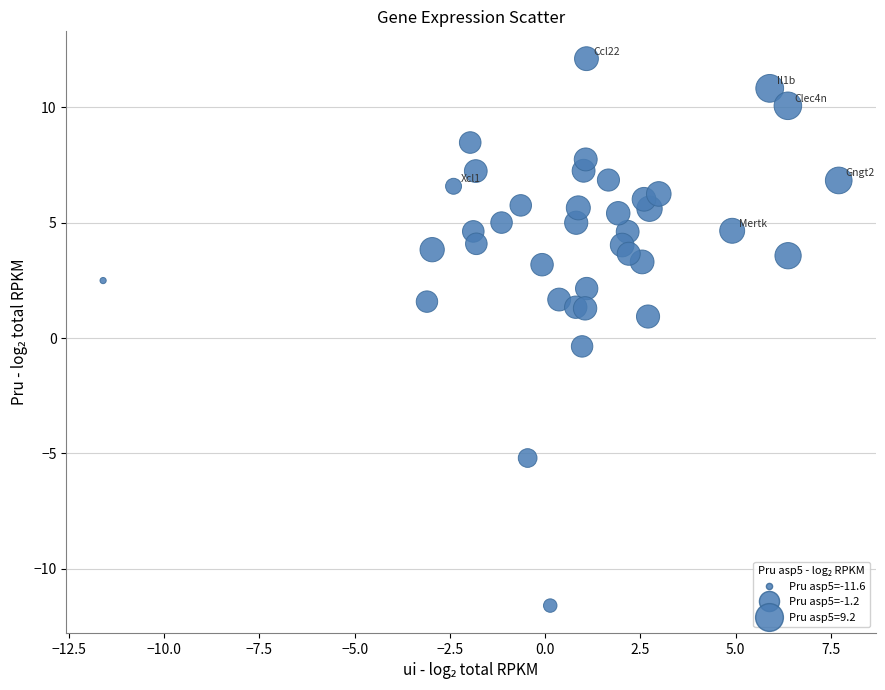

What is the range of X values (max minus min)?

19.3